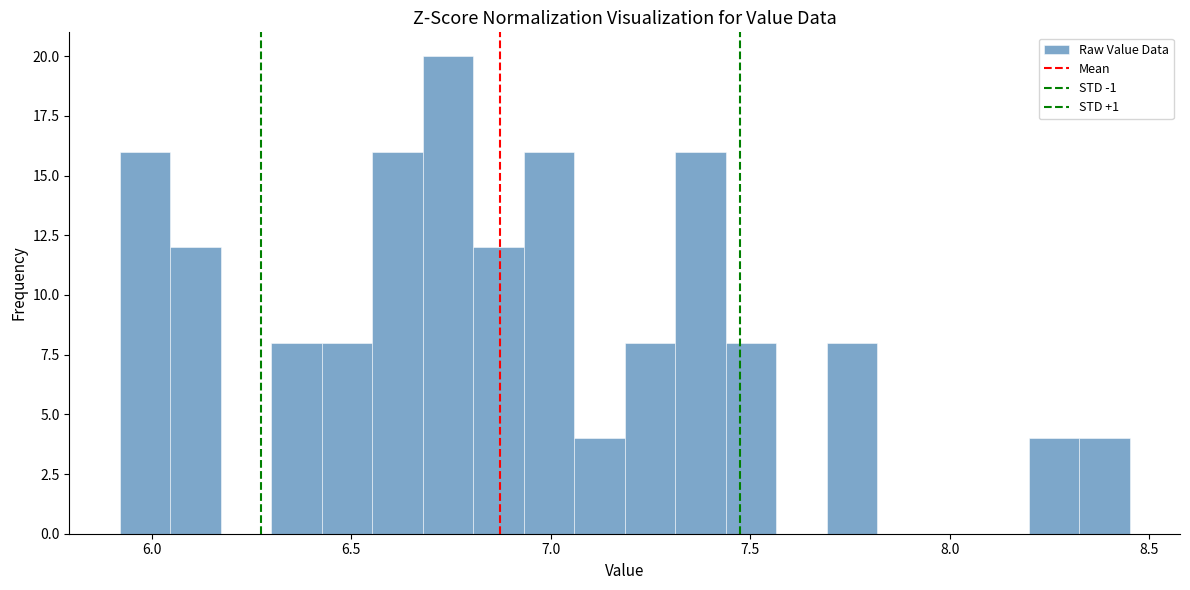

Around what value on the x-axis is the tallest bar? Give the approximate position of its centre, as read against the axis.

6.75